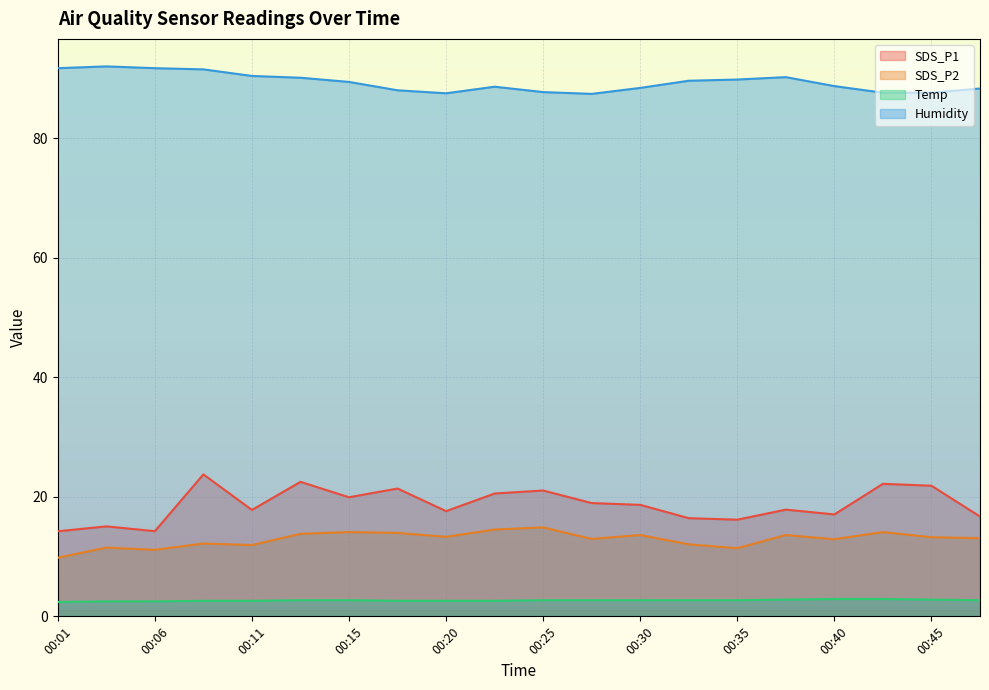

How many distinct data groups are displayed?

4